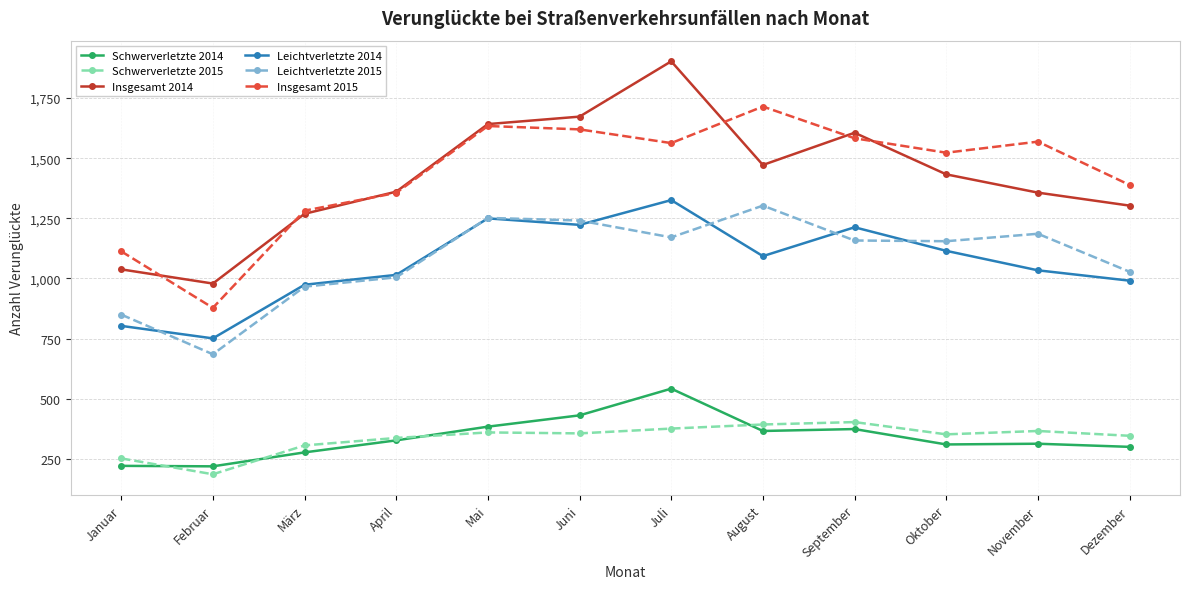

The Insgesamt 2015 series shows 1746 at März. True or false?

False